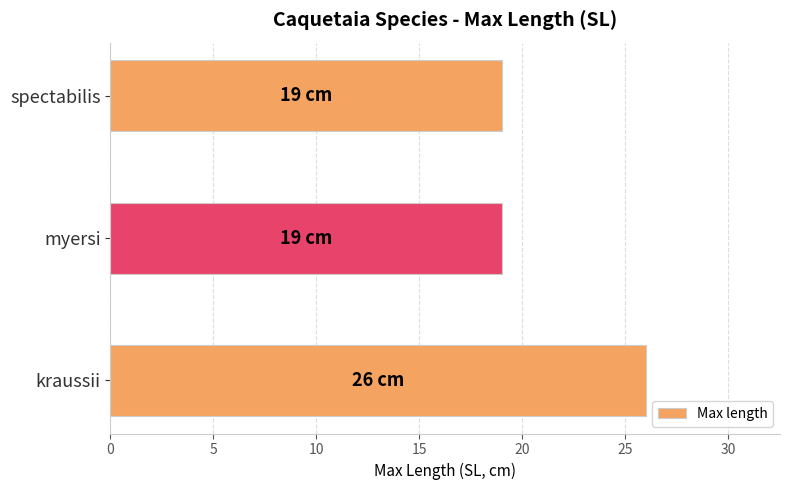

Reading bottom to top, what are all the values shown in this chart?

kraussii=26	myersi=19	spectabilis=19